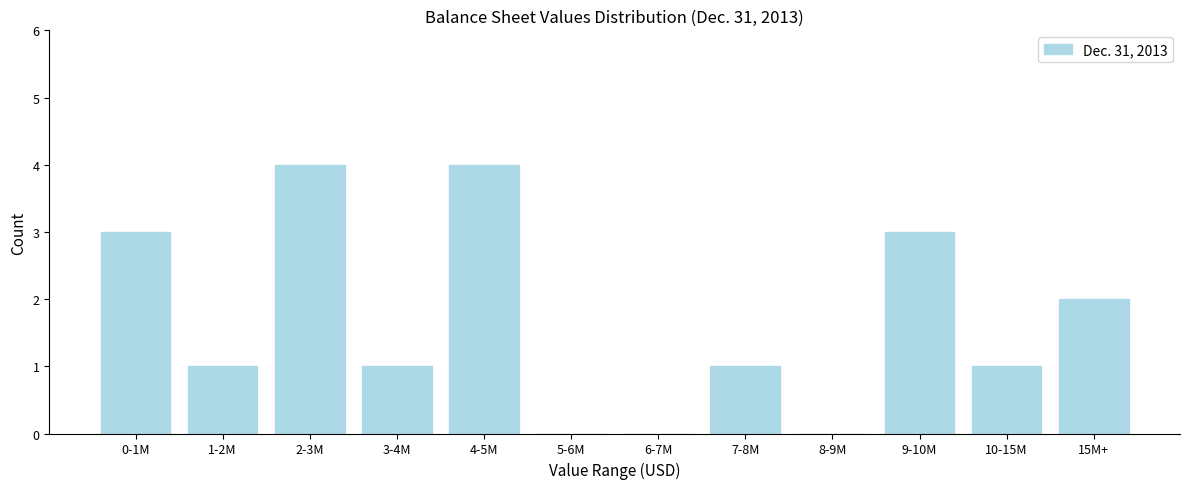

Reading left to right, extract all data points from this chart.

0-1M=3	1-2M=1	2-3M=4	3-4M=1	4-5M=4	5-6M=0	6-7M=0	7-8M=1	8-9M=0	9-10M=3	10-15M=1	15M+=2